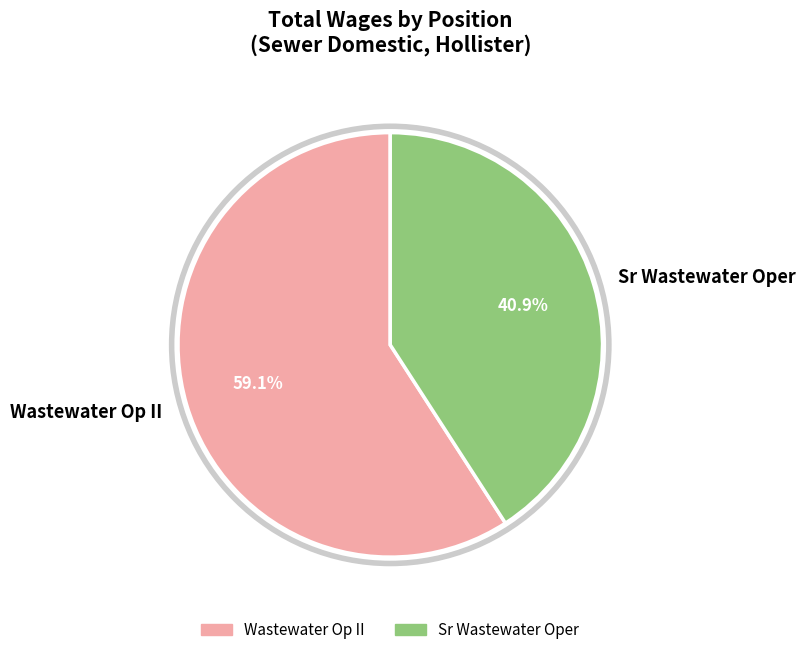

Which slice is the smallest?

Sr Wastewater Oper